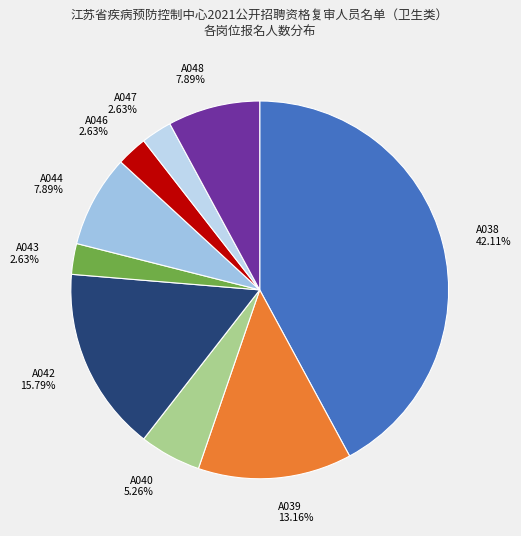

Does A039 represent more than half of the total?

No